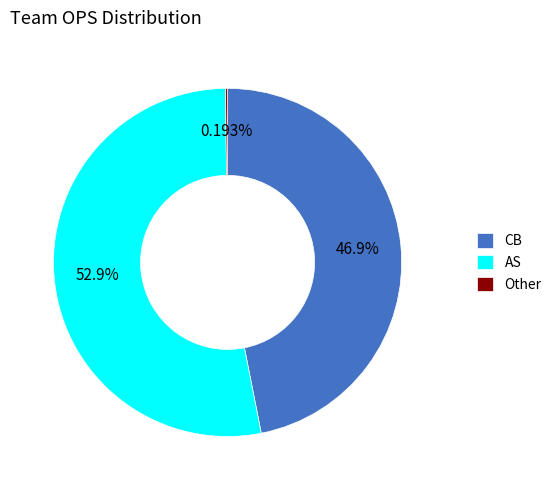

Does any single category account for the majority?

Yes